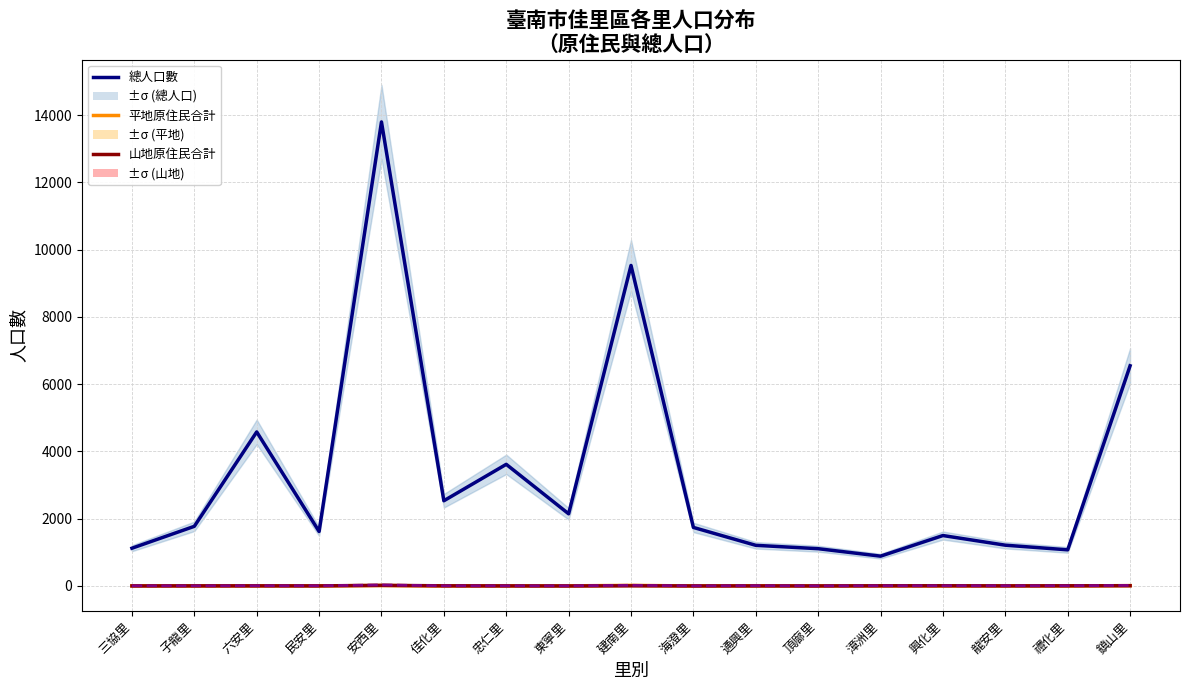

Does the chart display data point markers on the line(s)?

No